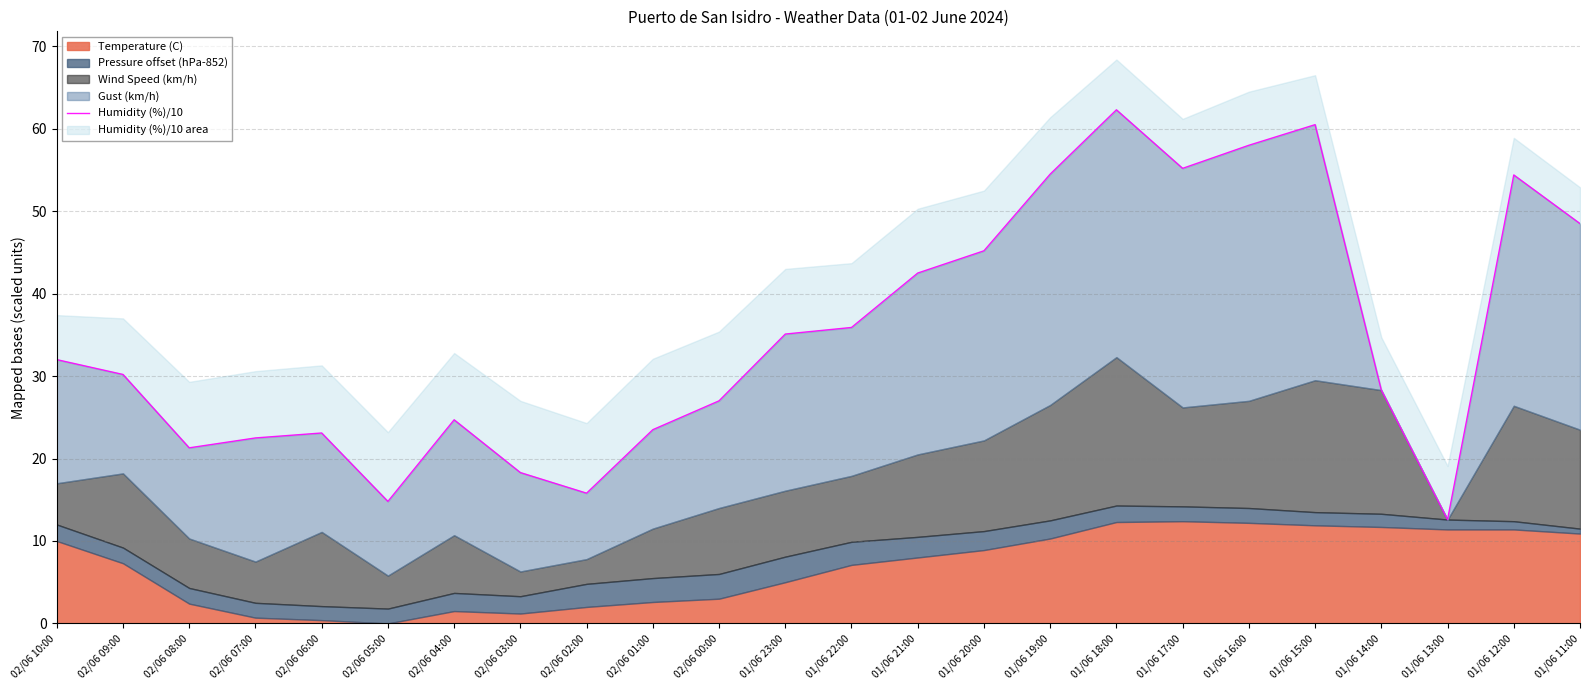

Between 02/06 07:00 and 01/06 17:00, which is larger?

01/06 17:00